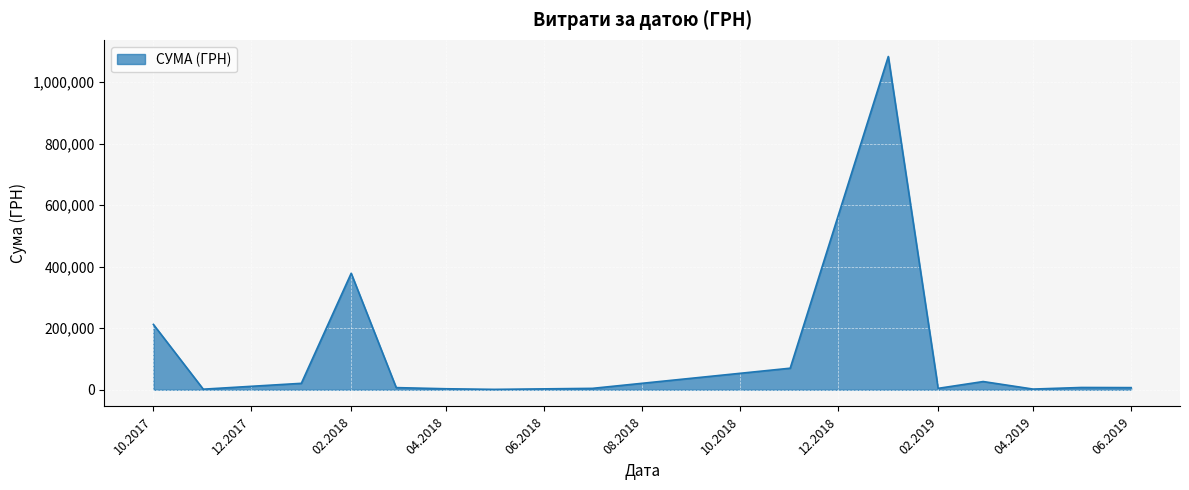

What is the maximum value shown in the chart?

1082927.1